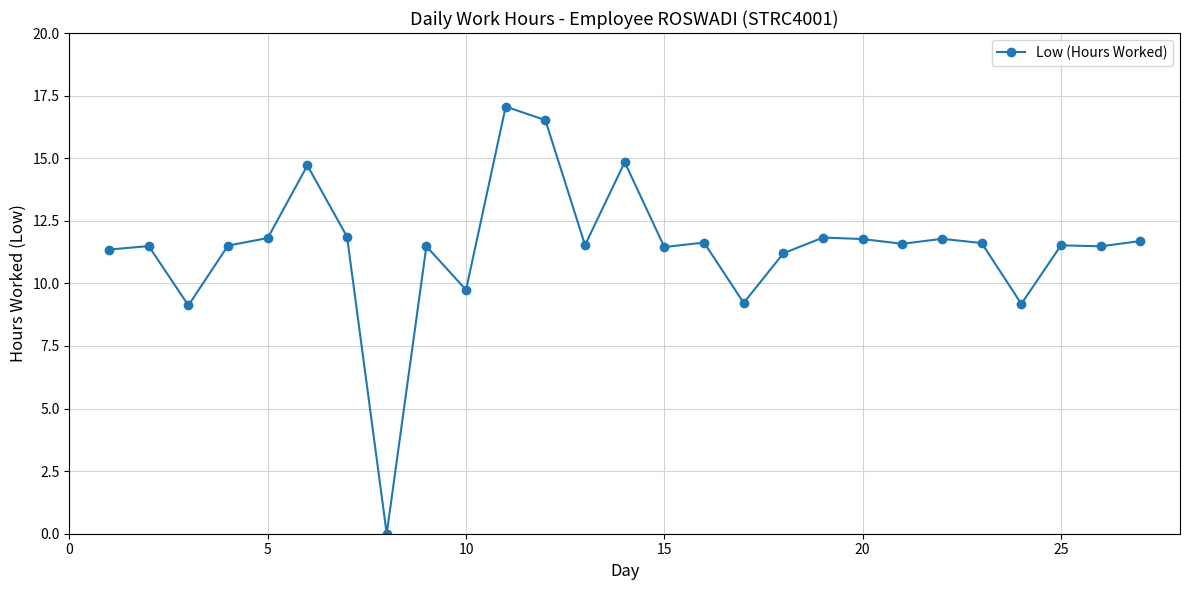

What is the value of the 10th point from the left?

9.7